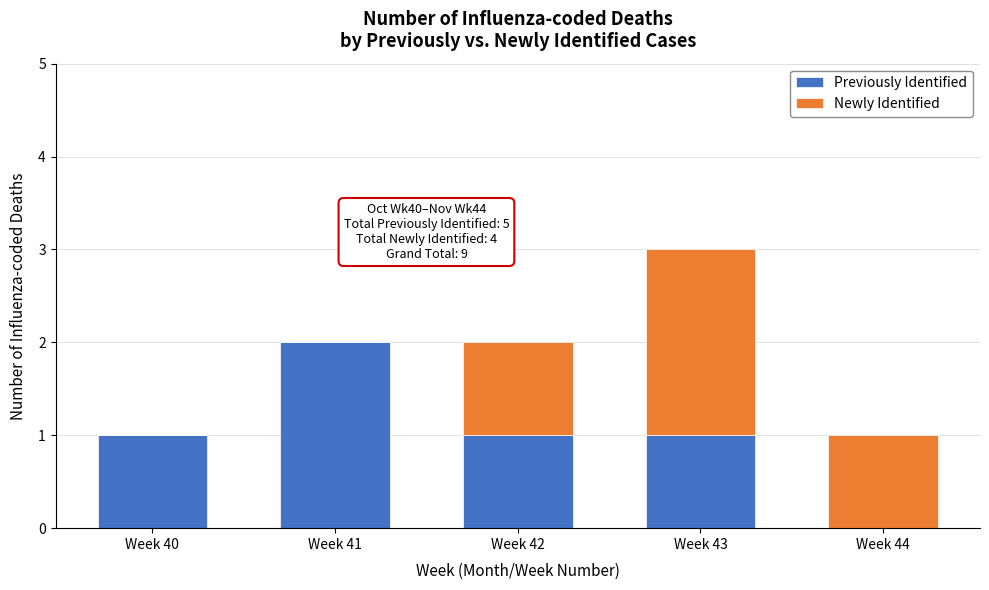

Reading left to right, list the values for the Previously Identified series.

Week 40=1	Week 41=2	Week 42=1	Week 43=1	Week 44=0